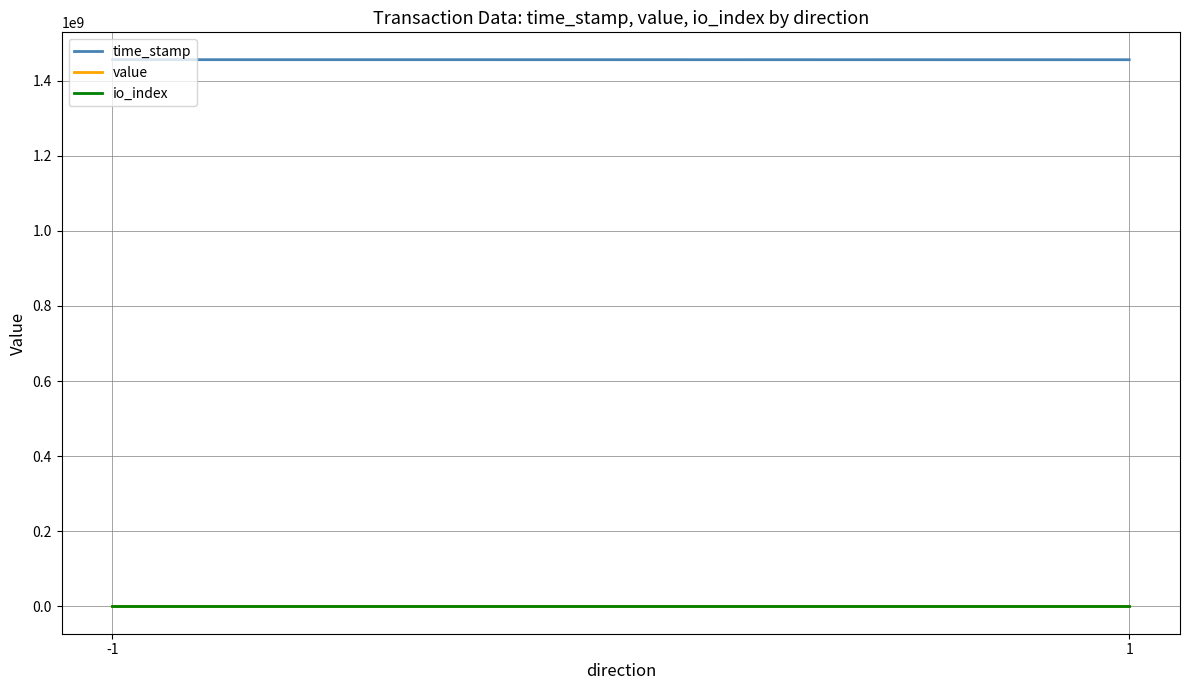

Reading left to right, what are all the values shown in this chart?

time_stamp: 1455604153.7	1455439846.3
value: 72.8	72.8
io_index: 0.3	1.0